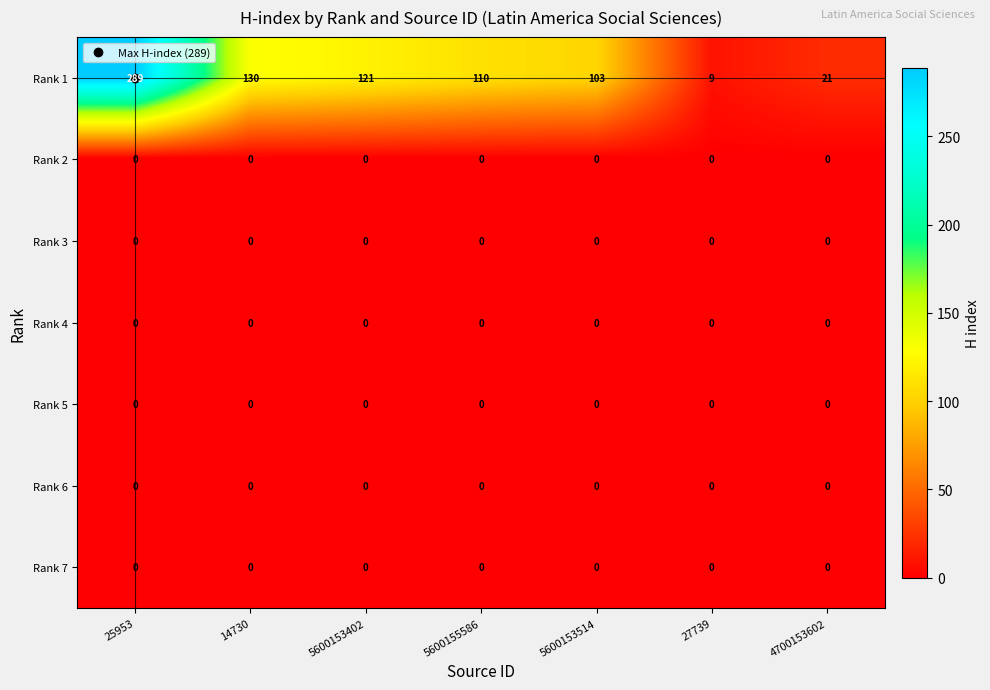

Between 14730 and 5600153514, which series saw the biggest shift?

Rank 1